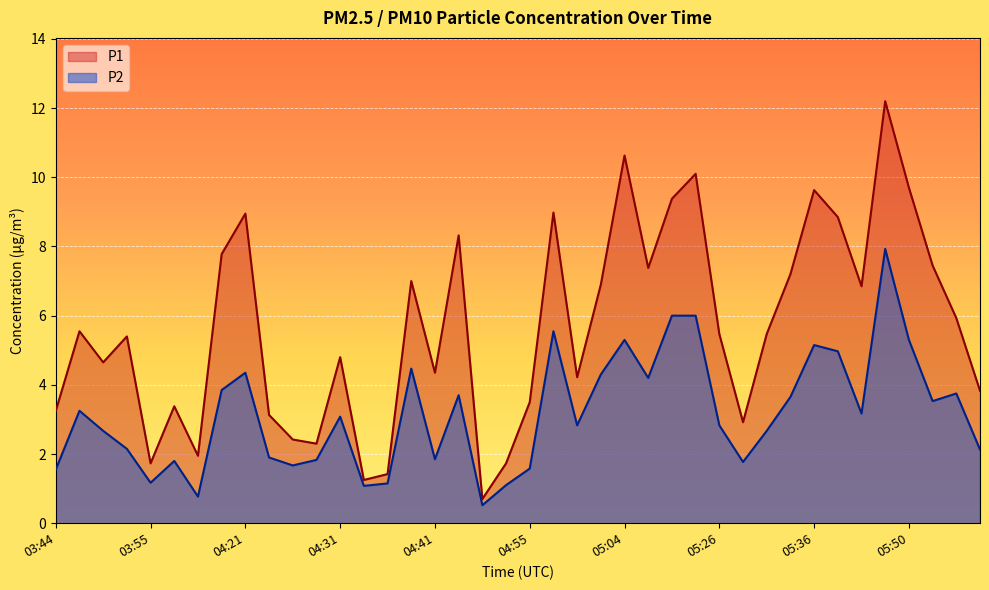

Which series has the widest spread of values?

P1